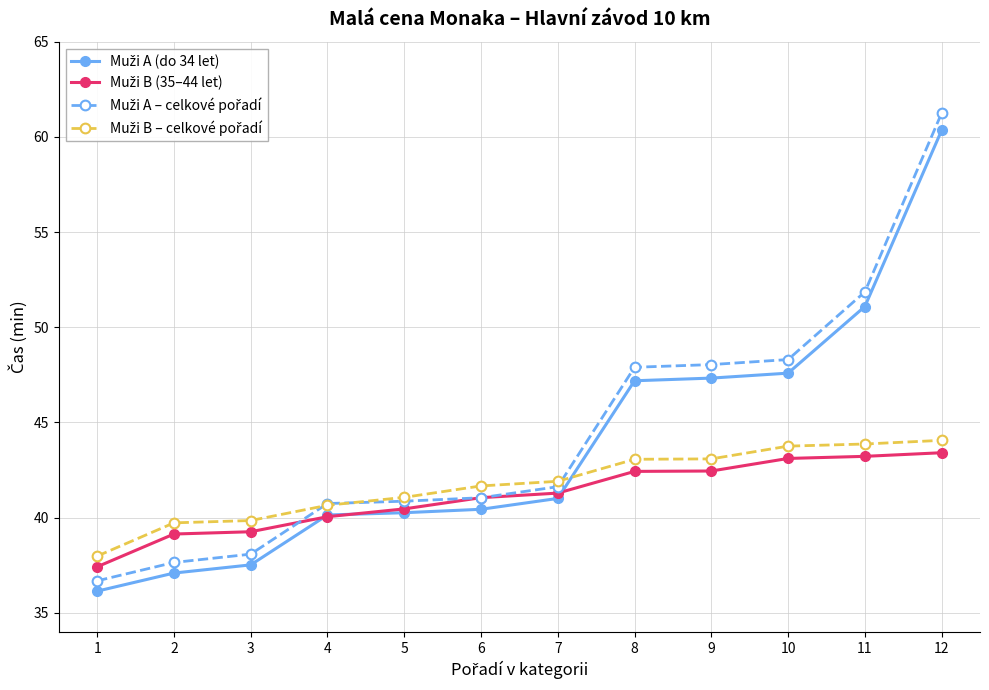

Which label corresponds to the largest value in the chart?

12